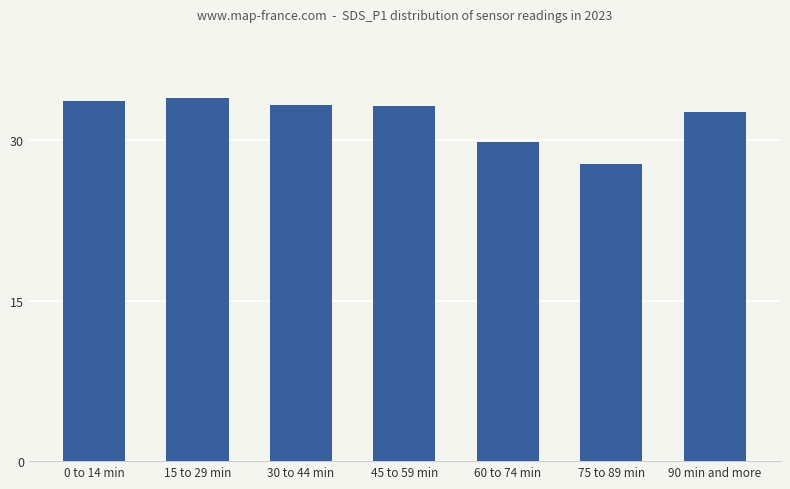

What is the difference between the values at 60 to 74 min and 30 to 44 min?

3.4